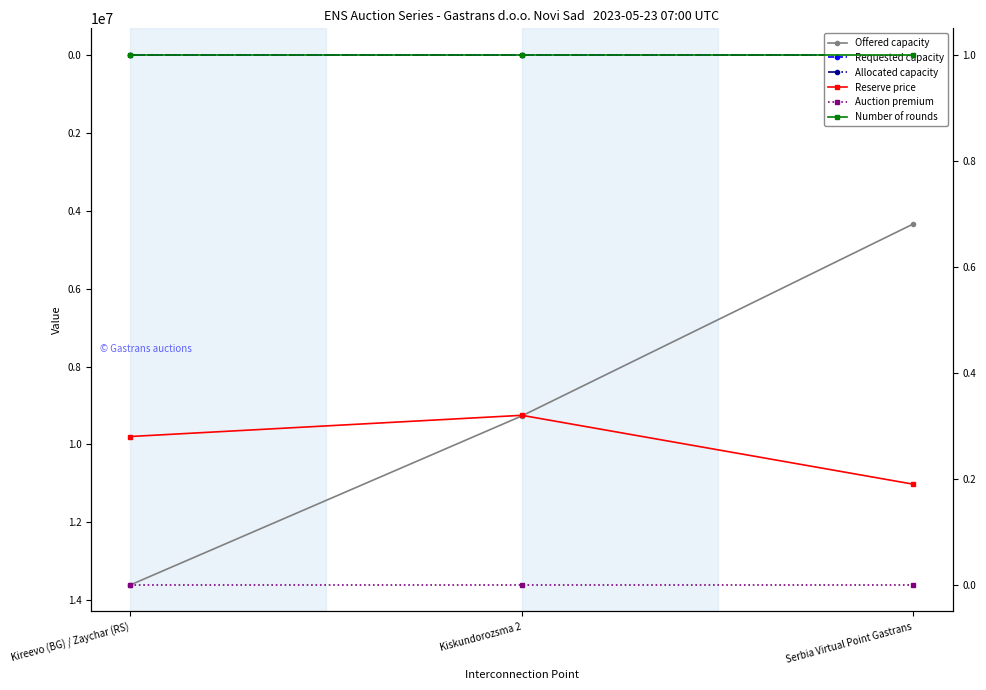

What are all the series names shown in the legend?

Offered capacity, Requested capacity, Allocated capacity, Reserve price, Auction premium, Number of rounds